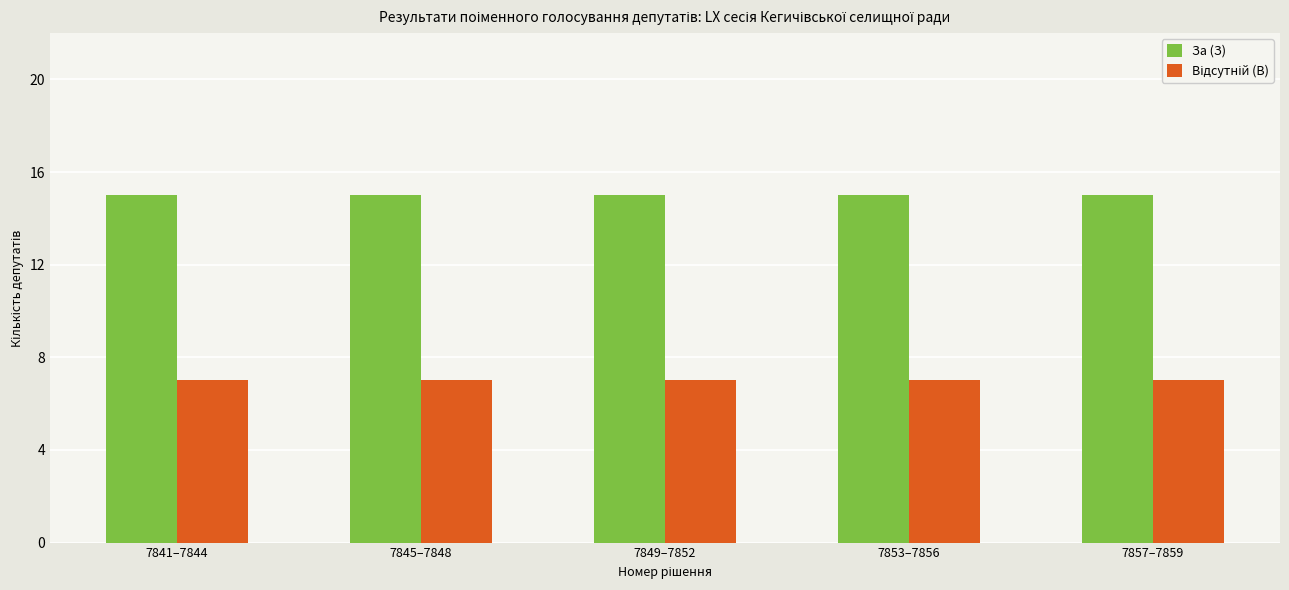

What is the minimum value shown in the chart?

7